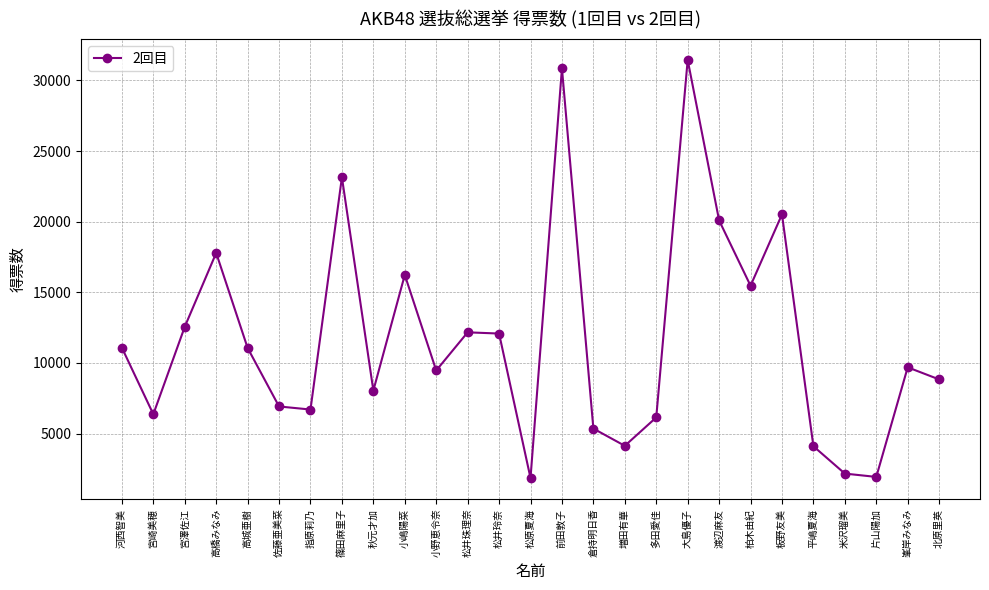

What is the maximum value shown in the chart?

31448